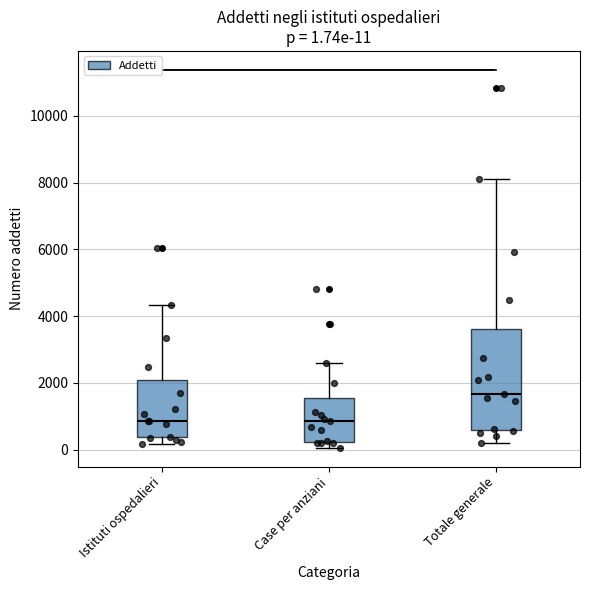

Comparing the boxes themselves (not the whiskers), which one is the tallest?

Totale generale